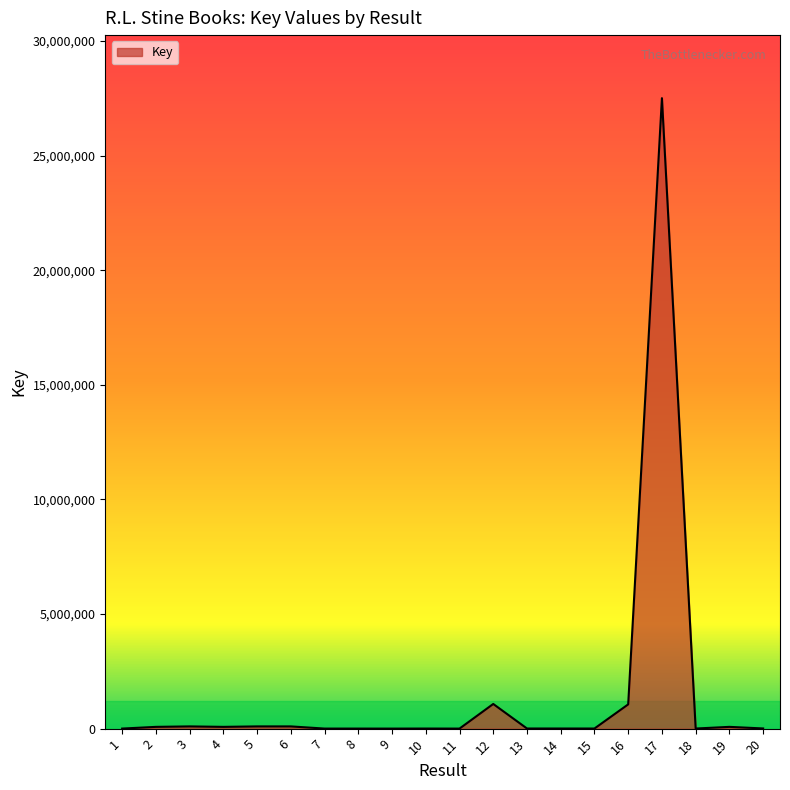

What is the difference between the maximum and minimum values?

27505636